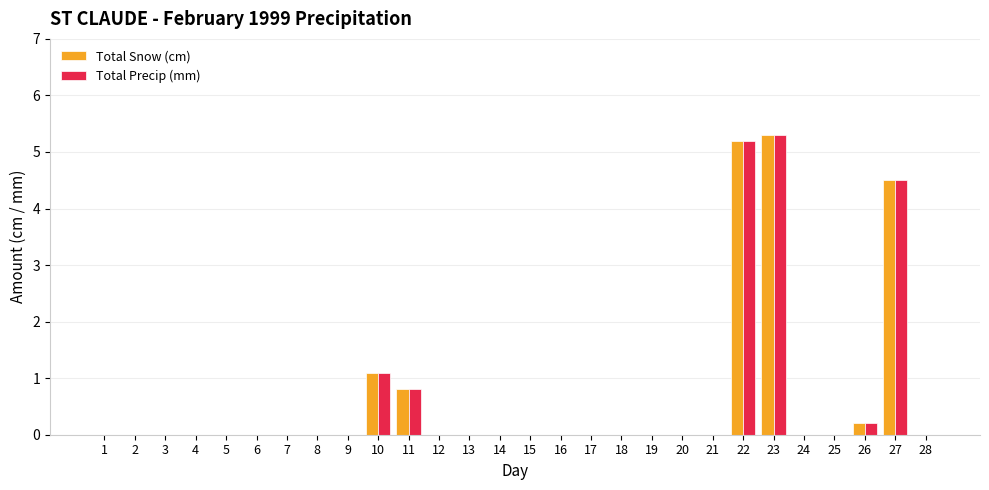

What are all the series names shown in the legend?

Total Snow (cm), Total Precip (mm)